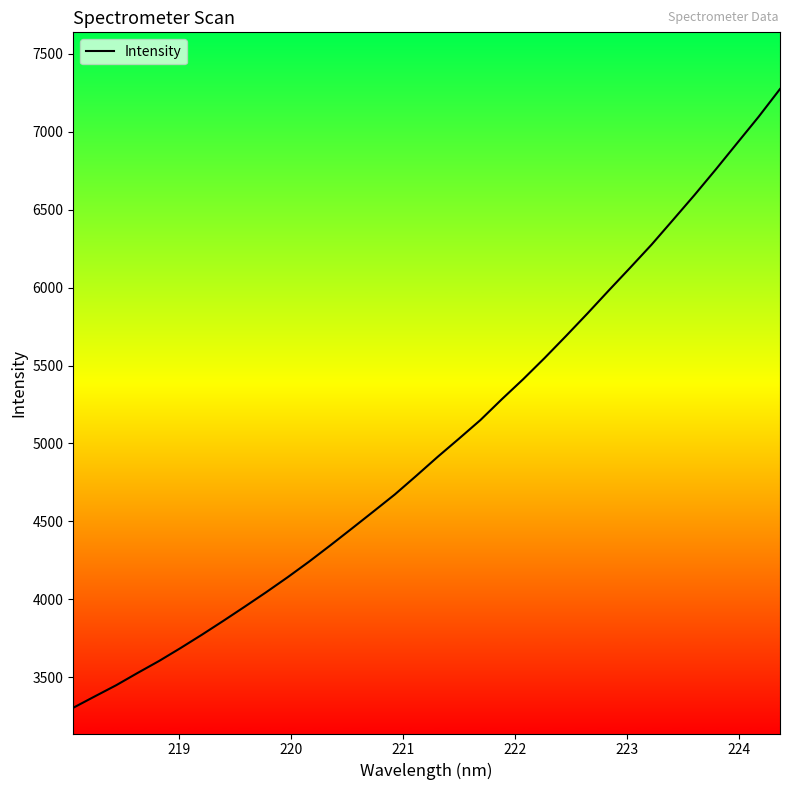

What is the difference between the maximum and minimum values?

3970.6